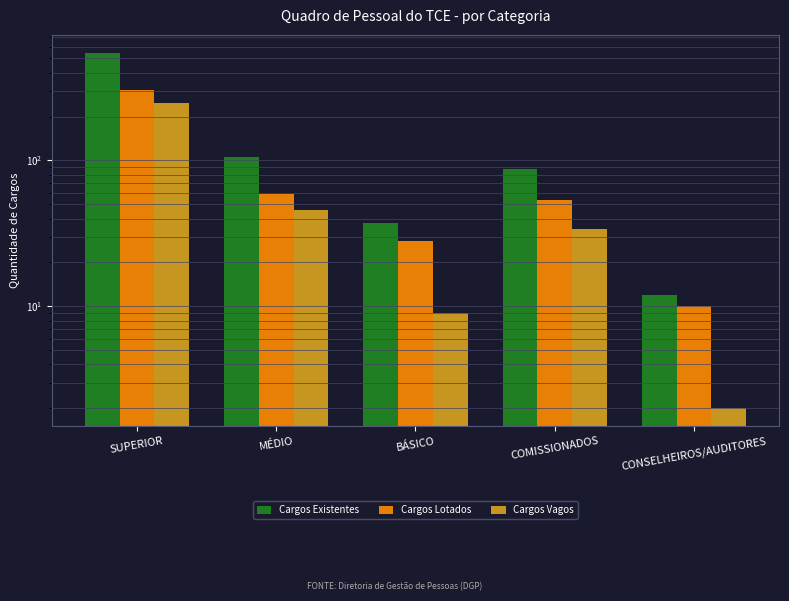

Which category has the highest value in the Cargos Existentes series?

SUPERIOR